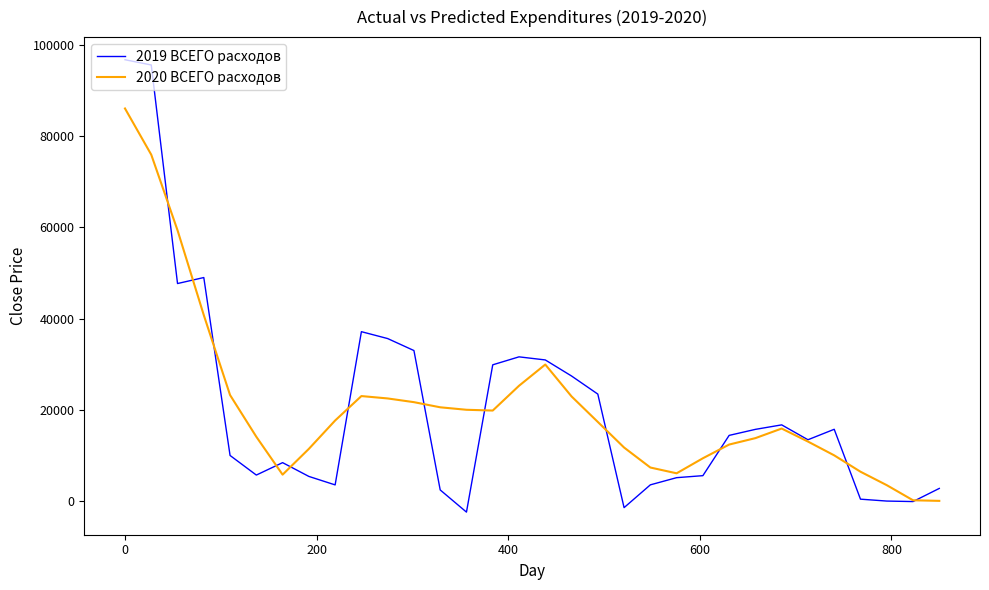

Is this an area chart (filled region under the line)?

No